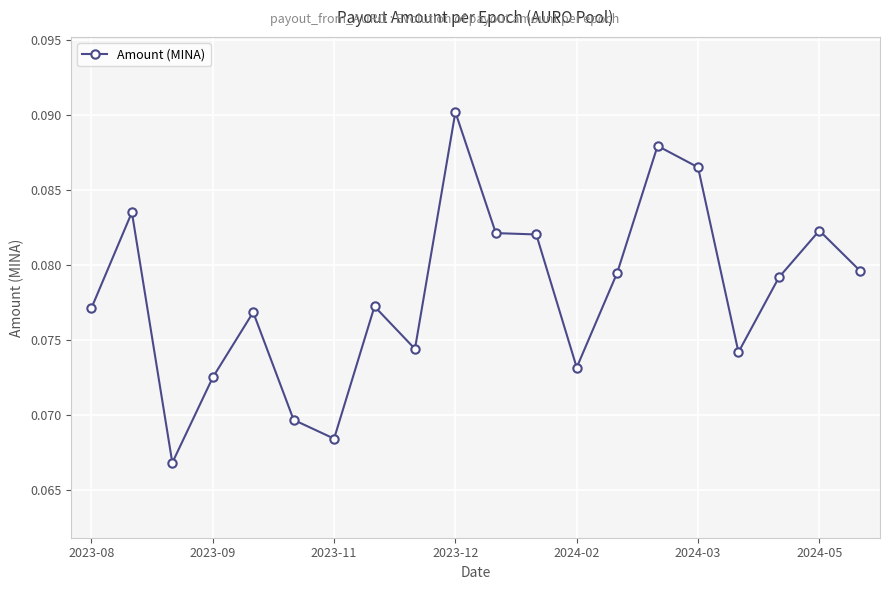

Does the chart have visible grid lines?

Yes